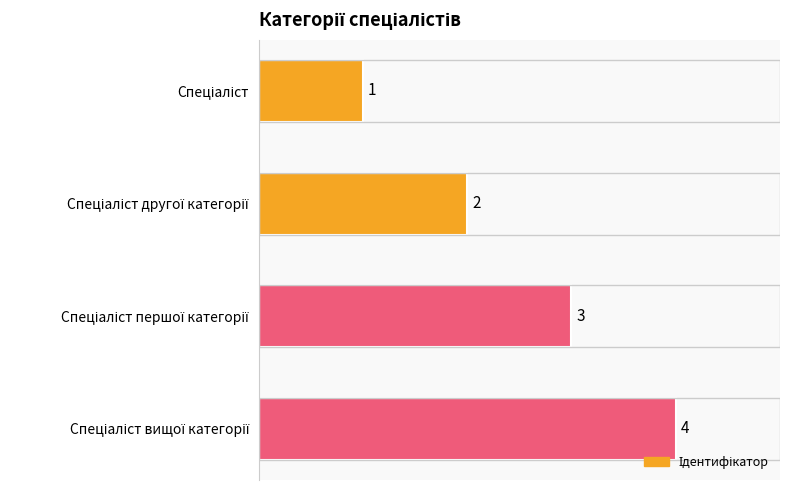

What is the value of the 4th bar from the top?

4